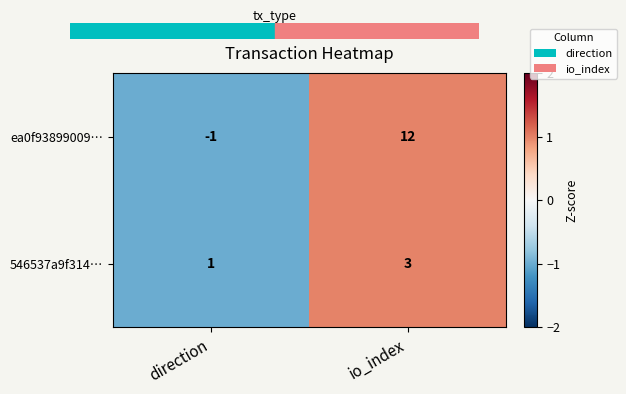

What is the sum of the 546537a9f314… values at direction and io_index?

4